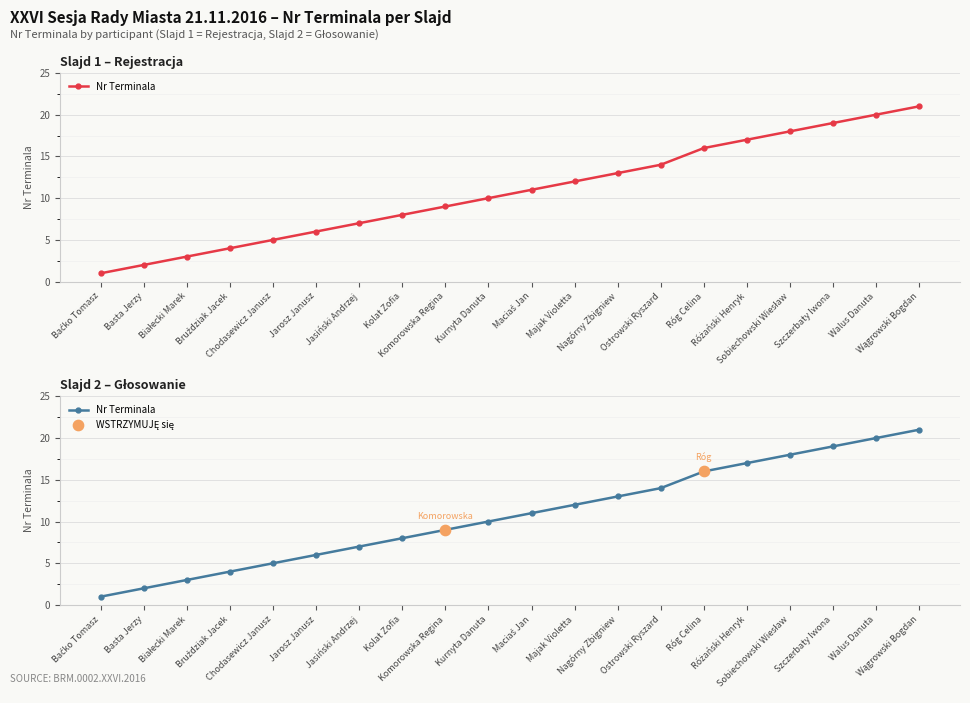

At how many categories does at least one series exceed 12?

8